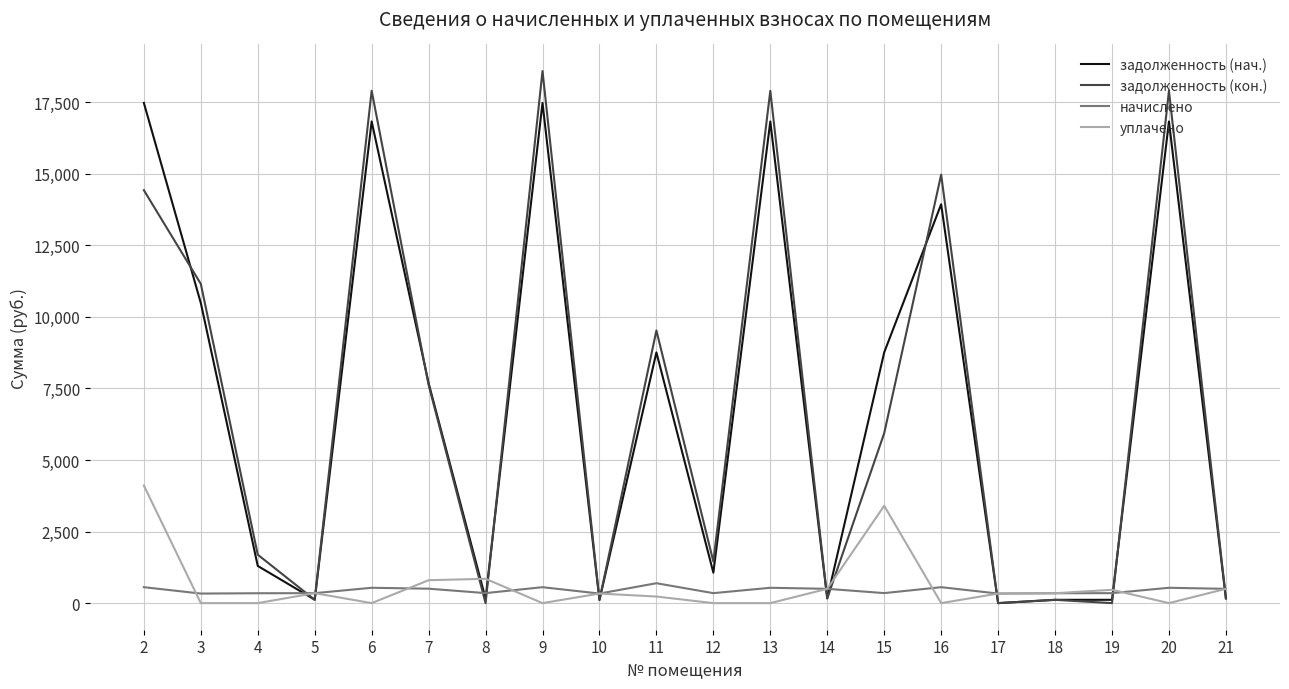

How many times do уплачено and задолженность (кон.) cross each other?

11